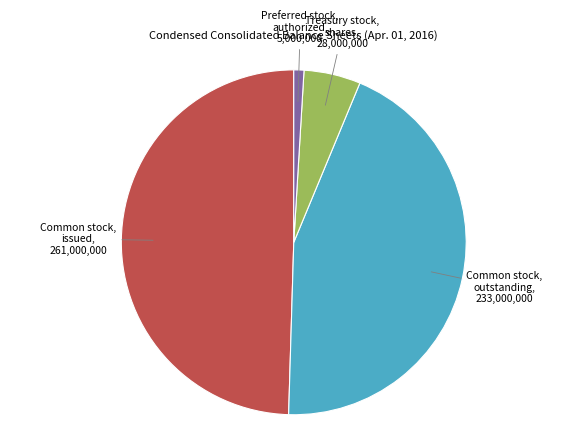

Does any single category account for the majority?

No